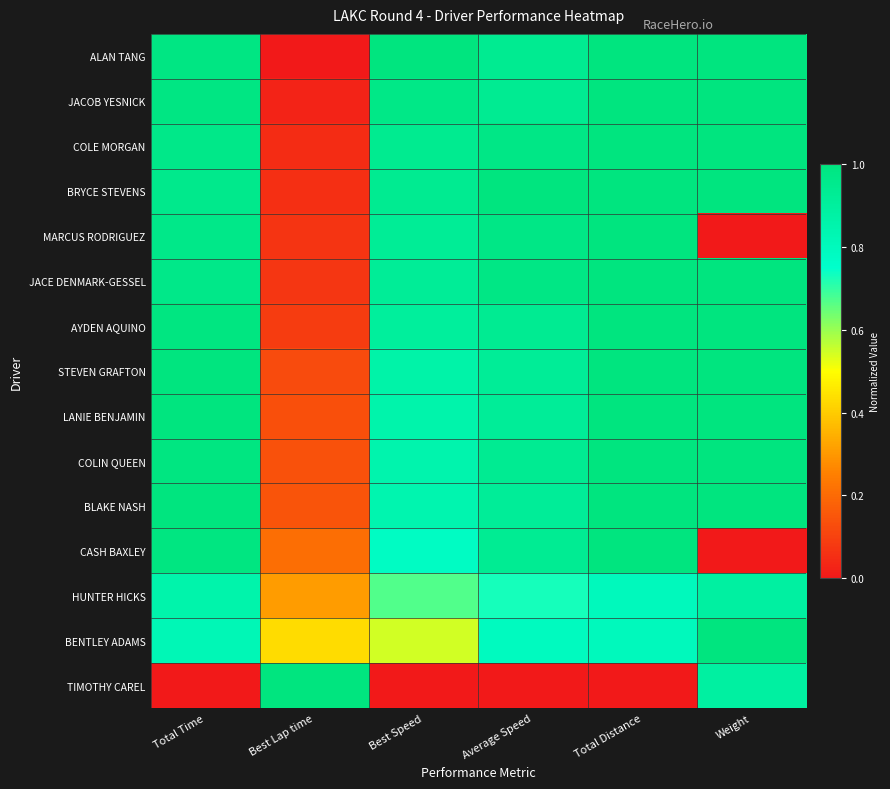

Rank the series by their maximum value, from highest to lowest.

ALAN TANG, JACOB YESNICK, COLE MORGAN, BRYCE STEVENS, MARCUS RODRIGUEZ, JACE DENMARK-GESSEL, AYDEN AQUINO, STEVEN GRAFTON, LANIE BENJAMIN, COLIN QUEEN, BLAKE NASH, CASH BAXLEY, BENTLEY ADAMS, TIMOTHY CAREL, HUNTER HICKS